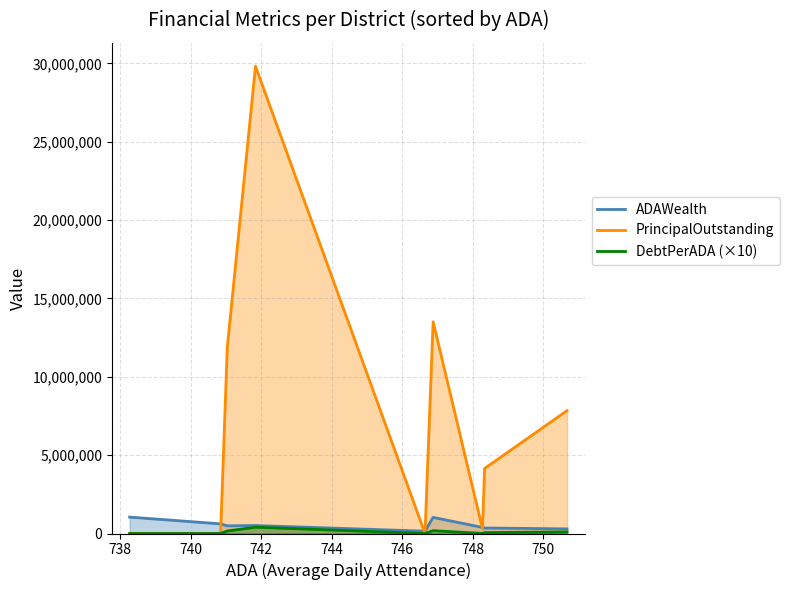

What is the value of the ADAWealth point at the 6th from the left?

1027395.6